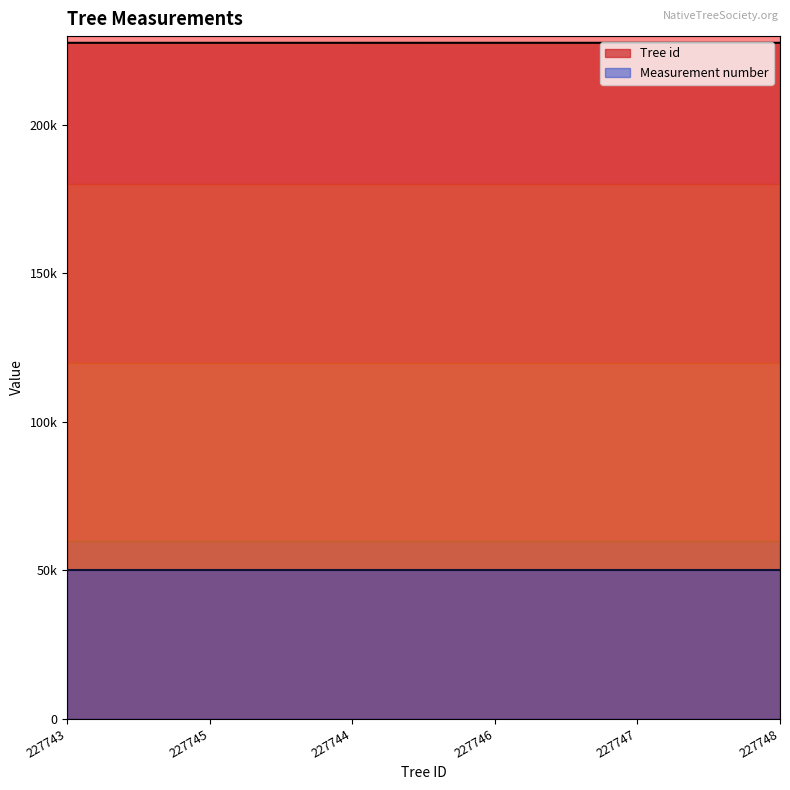

What is the average value of the Measurement number series?

50000